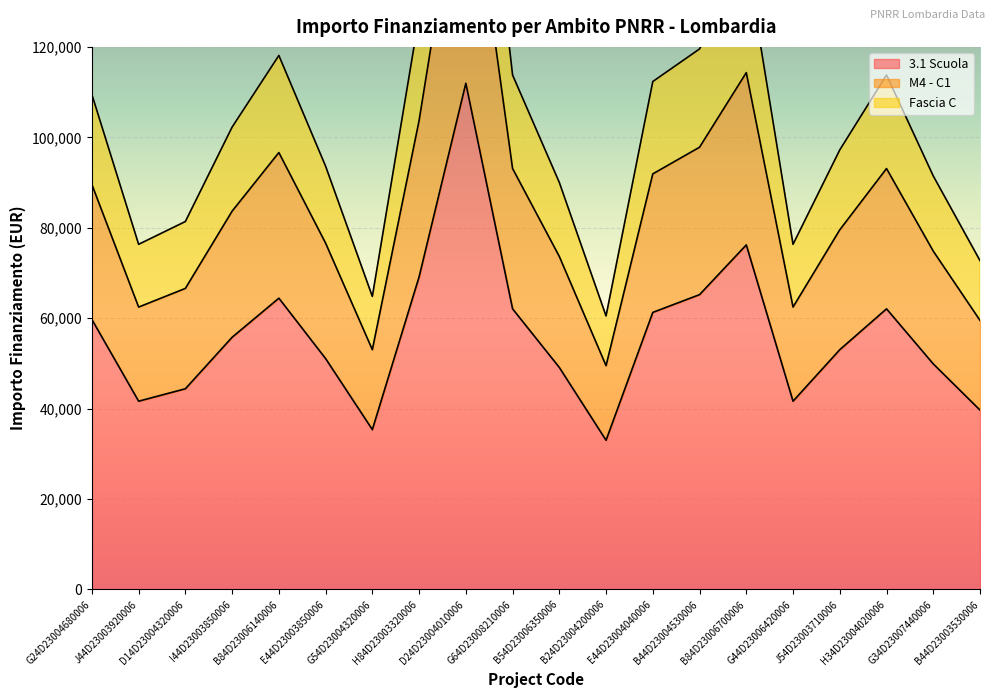

What is the difference between the maximum and minimum values in the M4 - C1 series?

118430.4